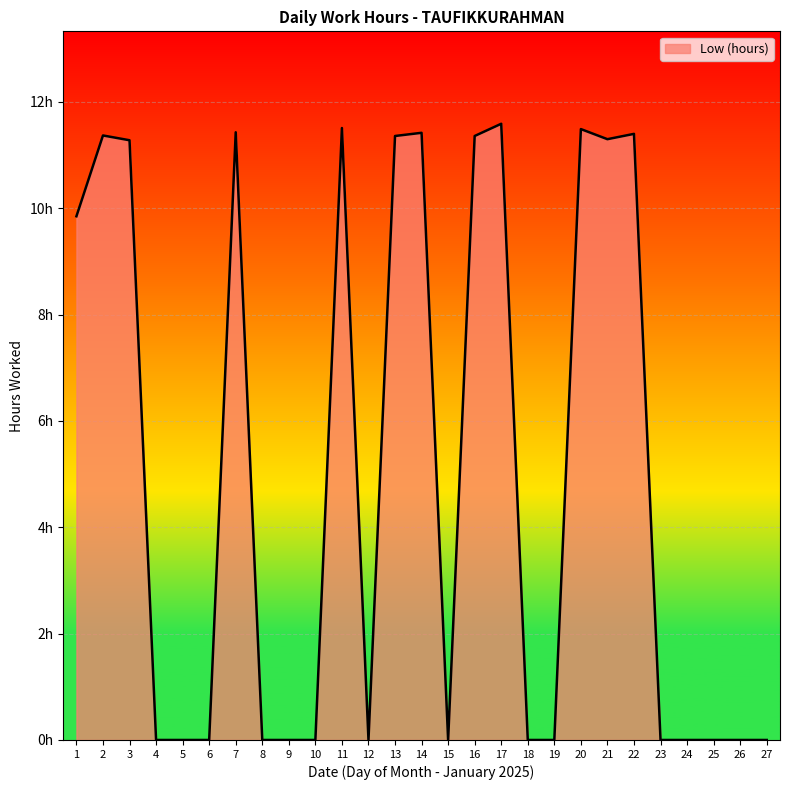

Rank the categories by value from highest to lowest.

17, 11, 20, 7, 14, 22, 2, 13, 16, 21, 3, 1, 4, 5, 6, 8, 9, 10, 12, 15, 18, 19, 23, 24, 25, 26, 27